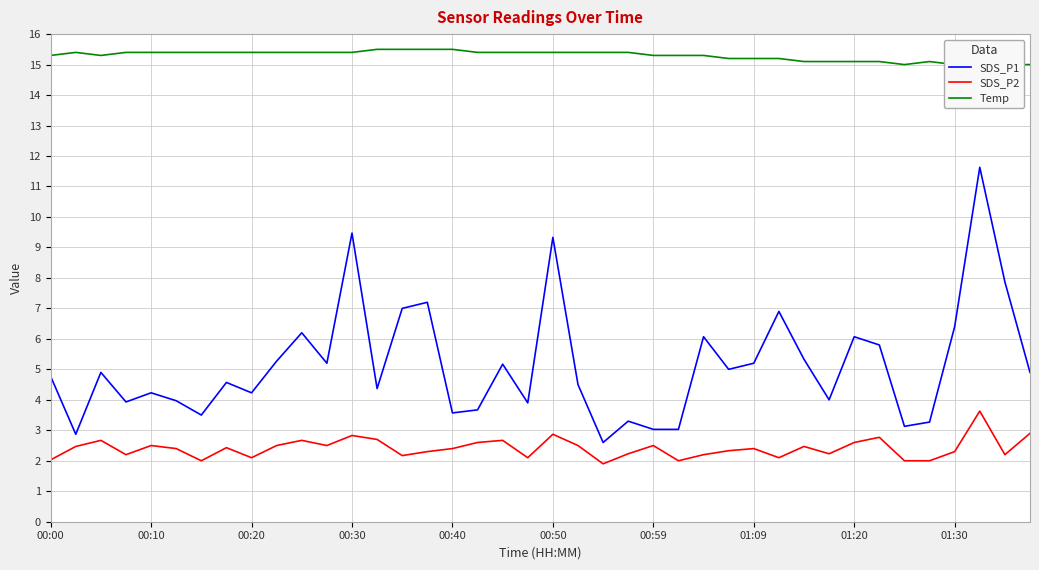

List the series in order of their overall mean, lowest first.

SDS_P2, SDS_P1, Temp